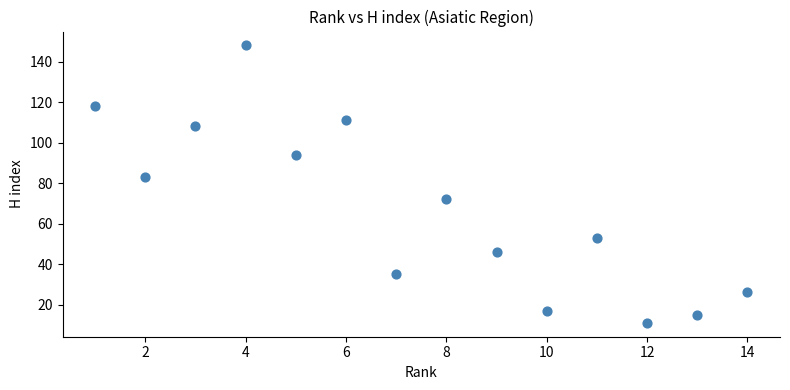

What is the range of Y values (max minus min)?

137